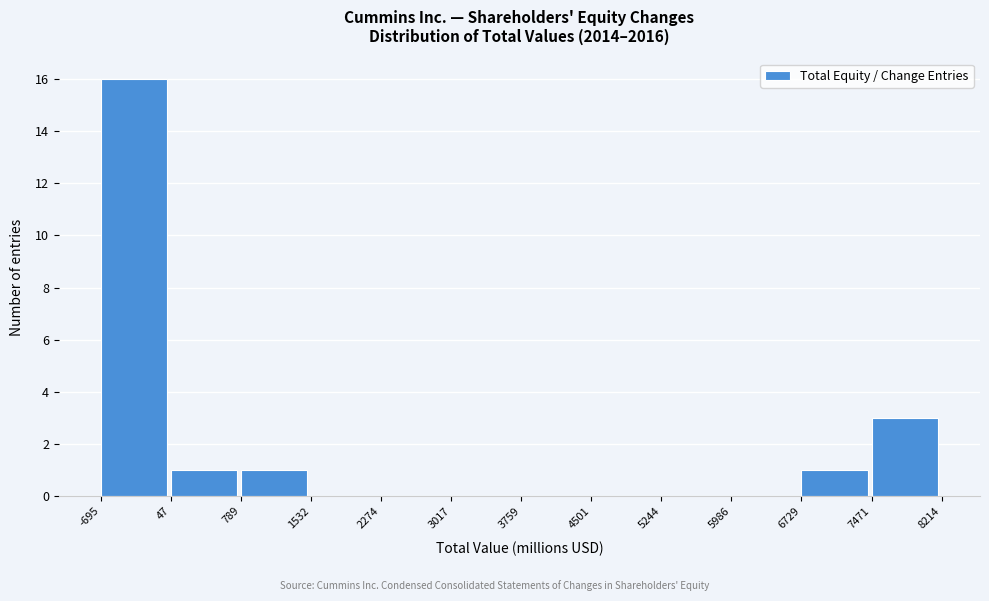

Over which range of the x-axis is the bar tallest?

-695 to 47